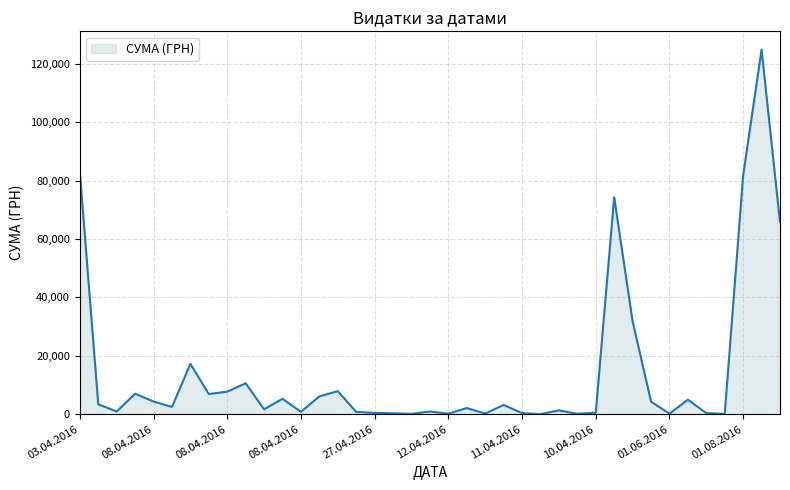

True or false: the data has more than 0 interior local peaks.

True